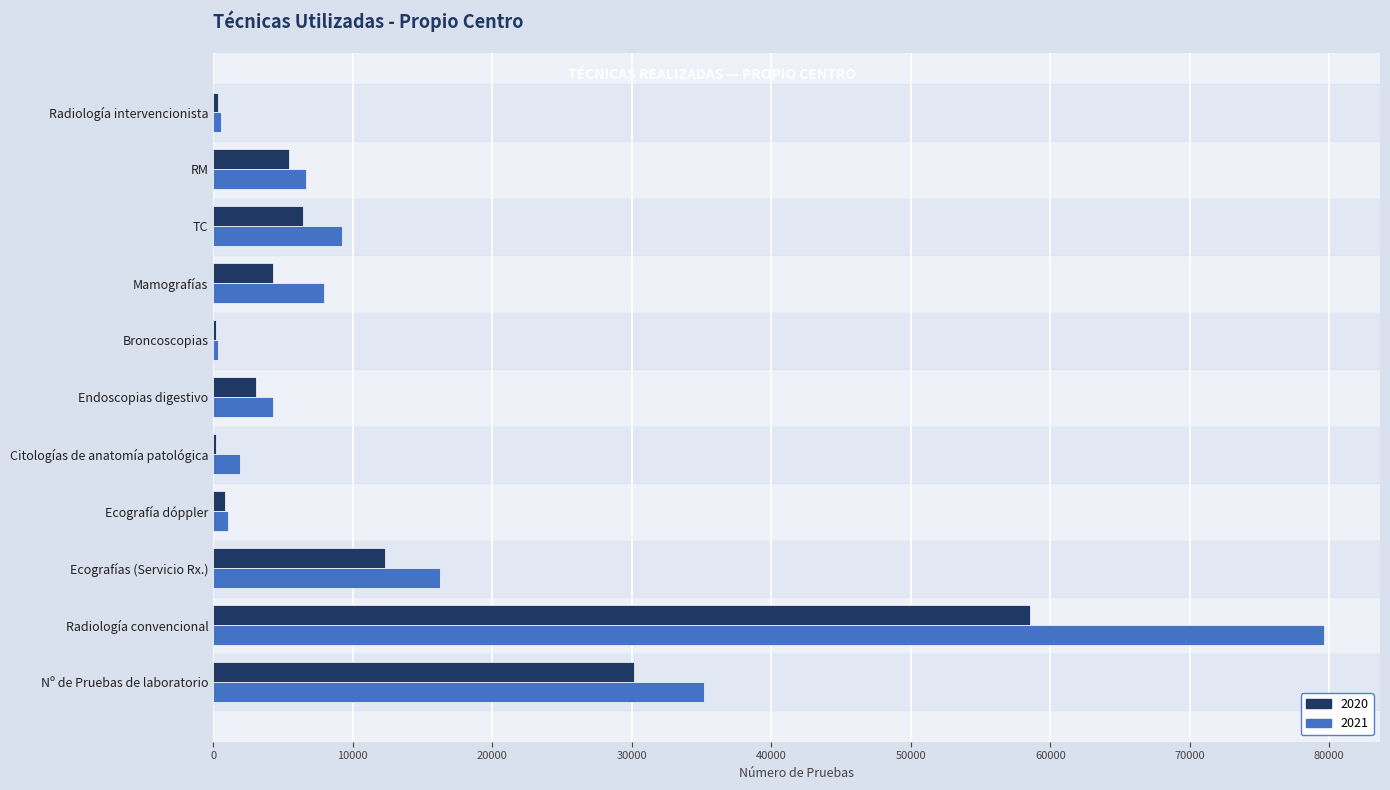

Is it true that 2021 equals 14787 at TC?

False